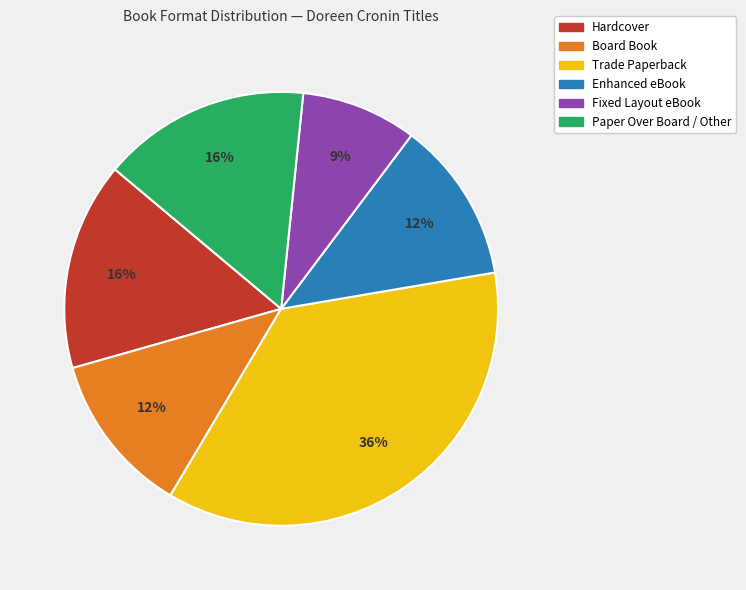

Do Hardcover and Trade Paperback together represent more than half of the pie?

Yes